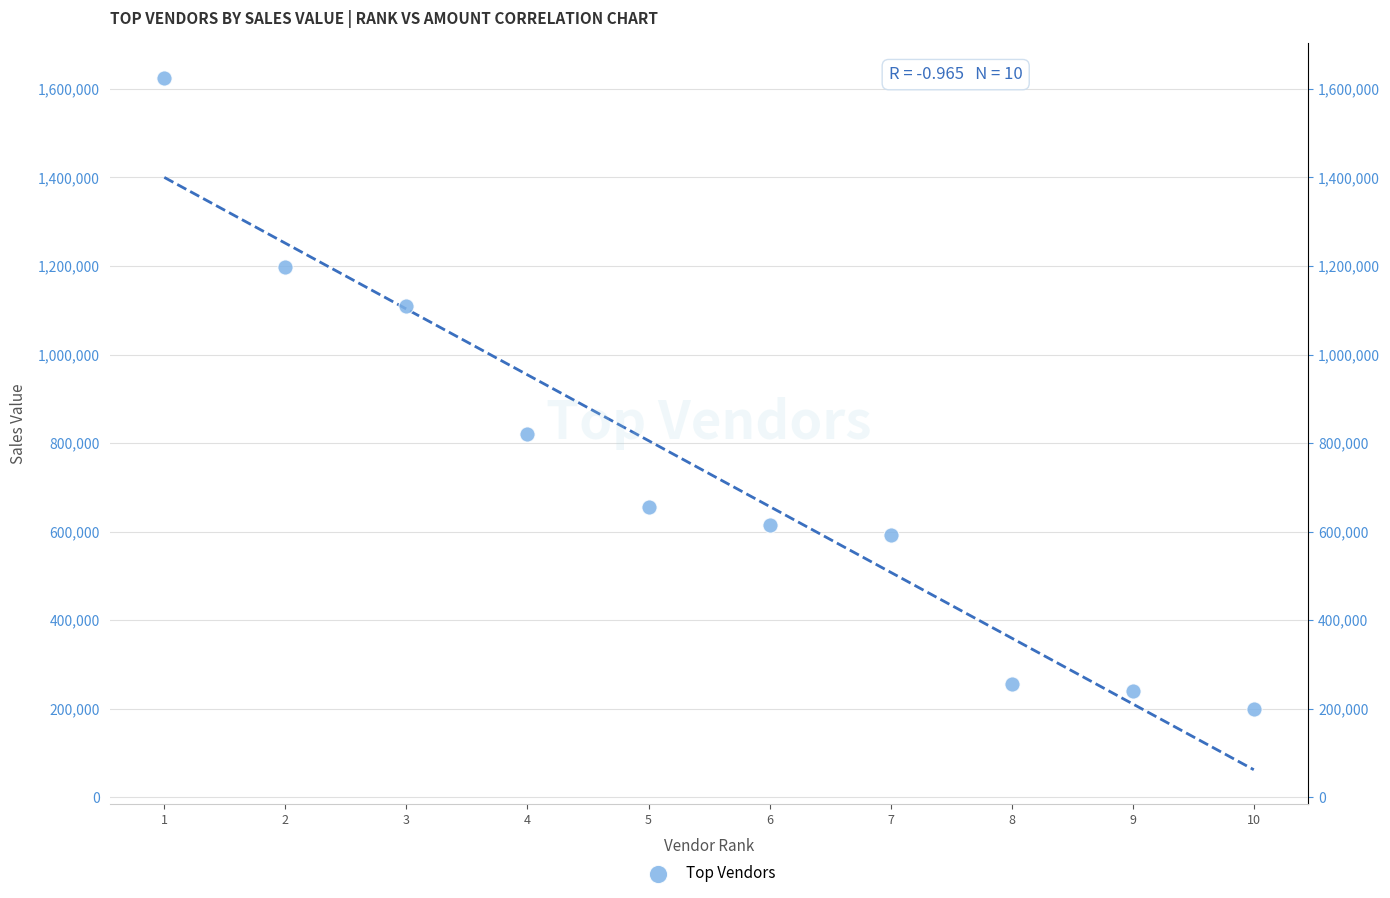

What is the range of Y values (max minus min)?

1425000